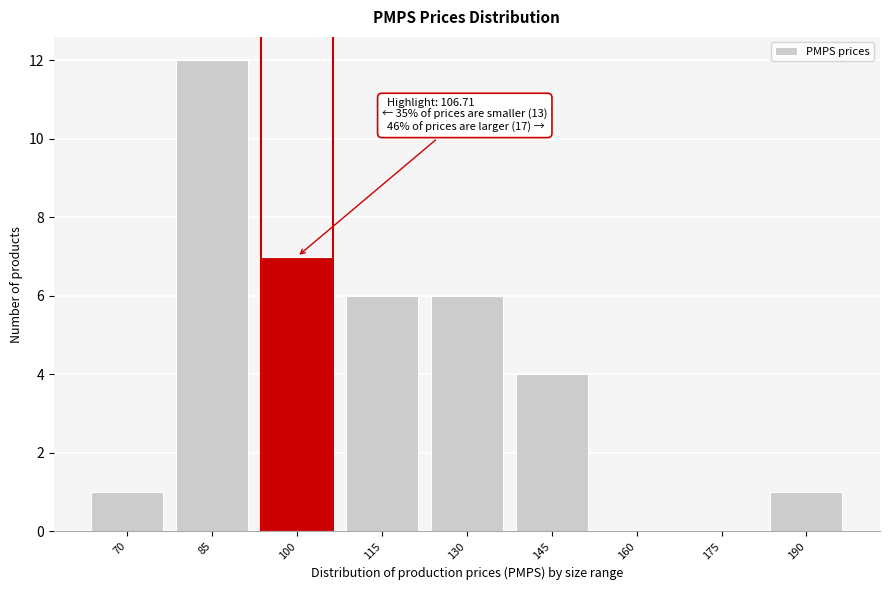

Reading left to right, extract all data points from this chart.

70=1	85=12	100=7	115=6	130=6	145=4	160=0	175=0	190=1